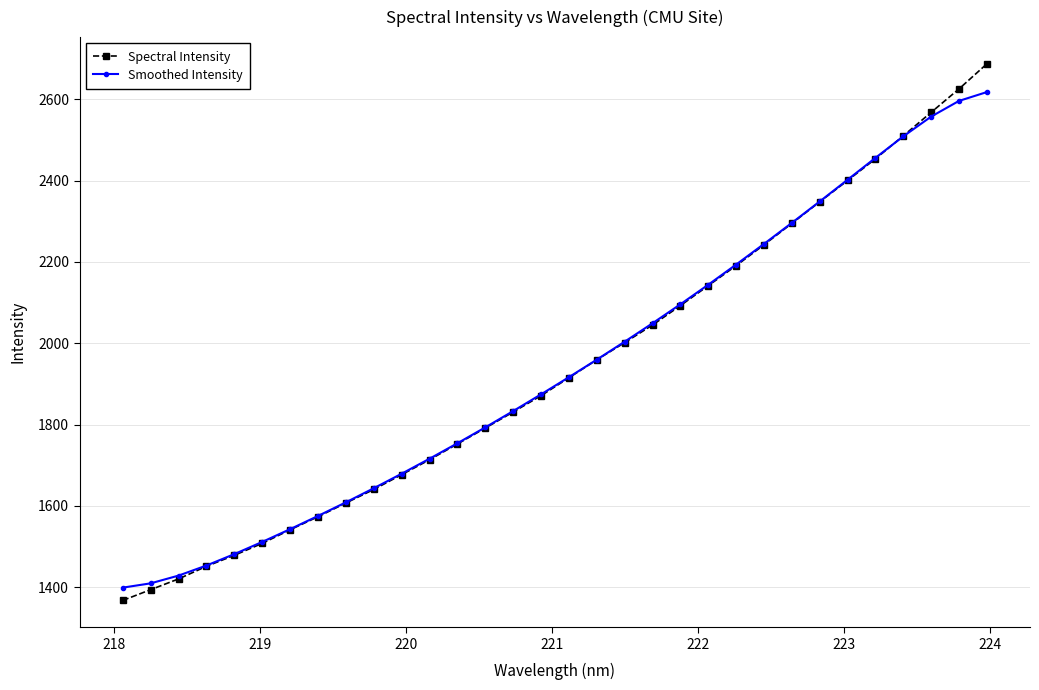

What is the minimum value for Spectral Intensity?

1367.8